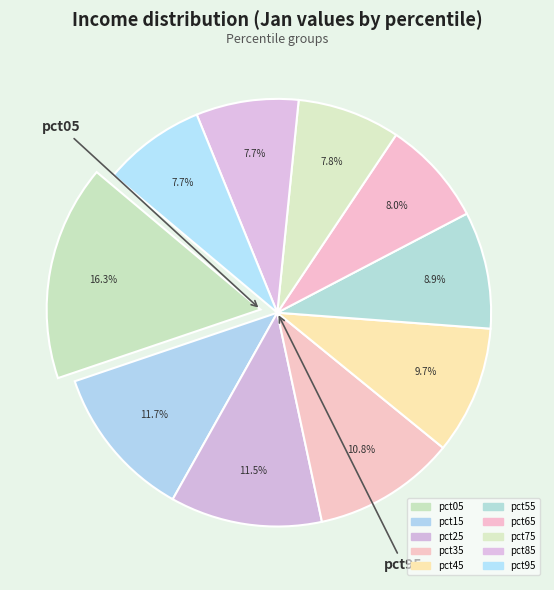

To the nearest percent, what is the combined percentage of pct35 and pct75?

19%